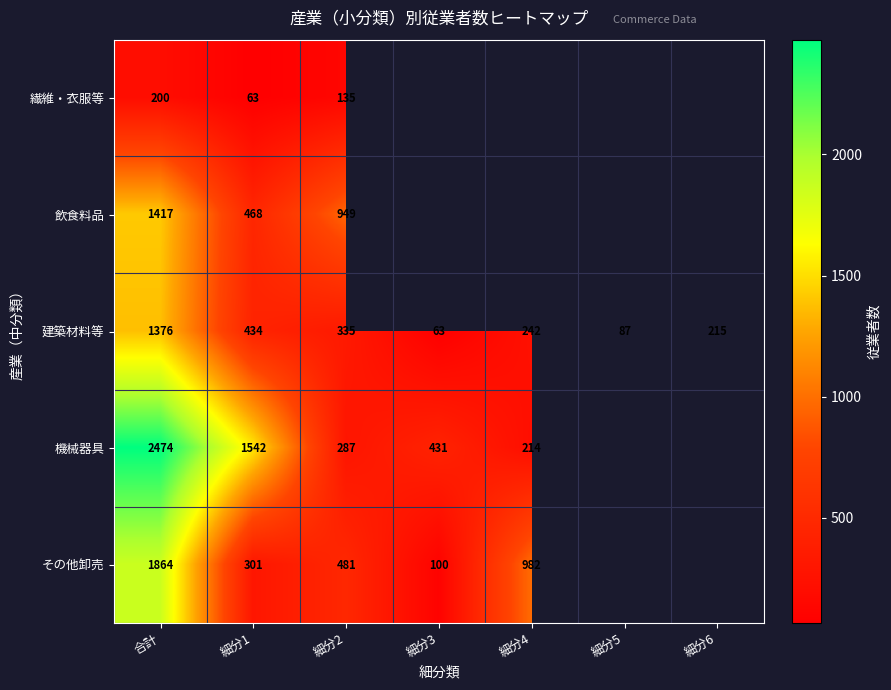

What is the difference between the 機械器具 values at 細分3 and 細分2?

144